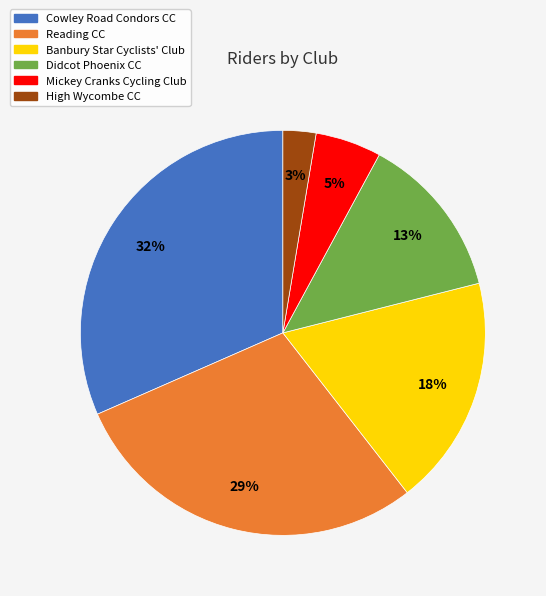

How many slices are in this pie chart?

6